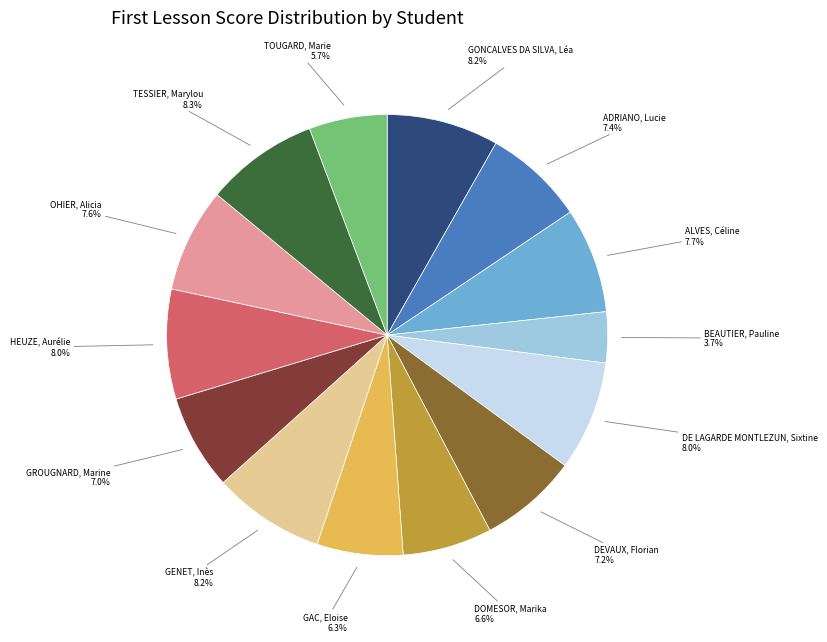

Does any single category account for the majority?

No